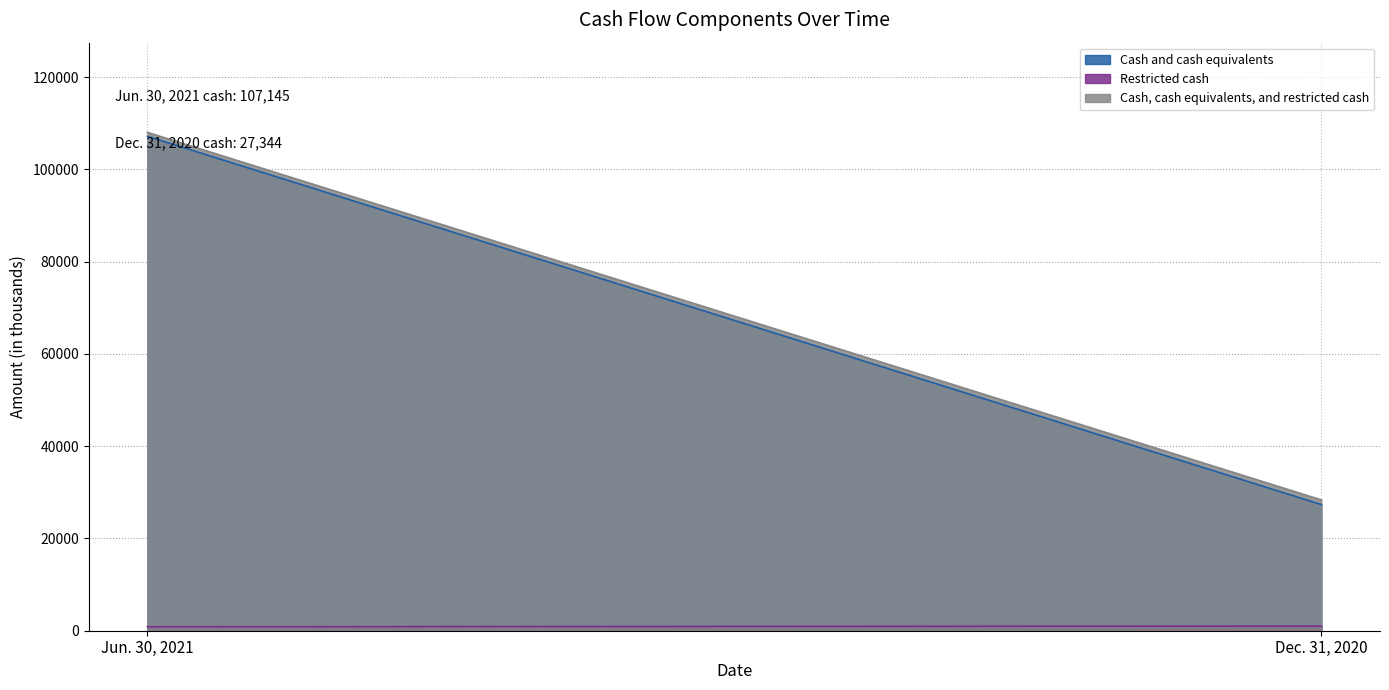

At which category does the chart reach its peak across all series?

Jun. 30, 2021